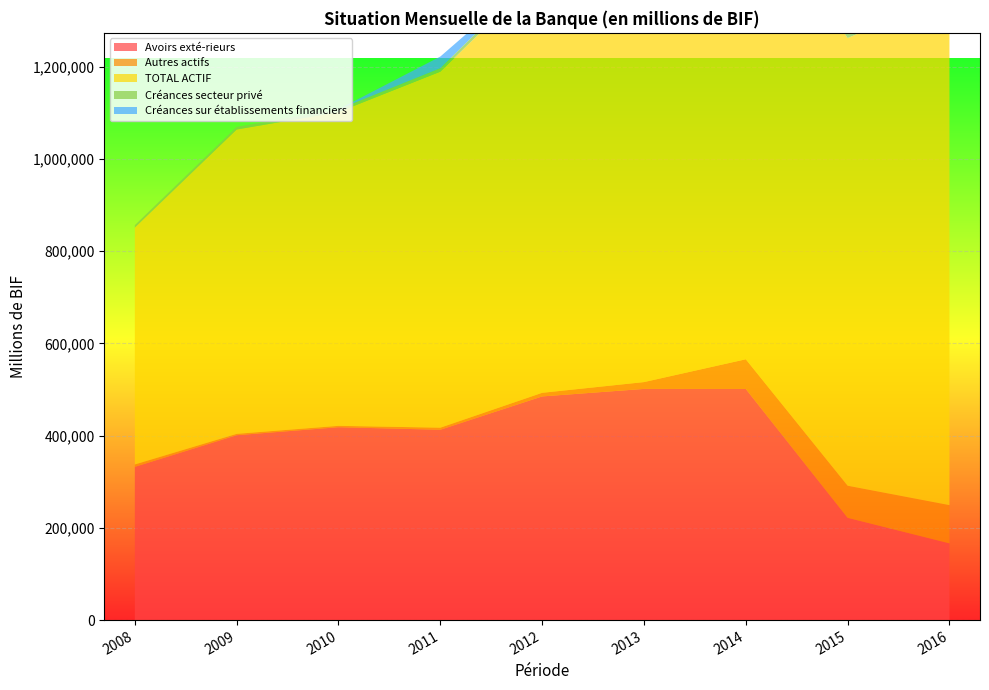

Reading left to right, what are all the values shown in this chart?

Avoirs exté-rieurs: 2008=332289.0	2009=400951.3	2010=418272.2	2011=412743.8	2012=485025.5	2013=501323.5	2014=501214.7	2015=221829.6	2016=166434.7
Autres actifs: 2008=5180.5	2009=2918.8	2010=2976.1	2011=4483.2	2012=7843.9	2013=14789.2	2014=64355.9	2015=69542.2	2016=82875.7
TOTAL ACTIF: 2008=513610.4	2009=659974.9	2010=680429.0	2011=772034.6	2012=911953.8	2013=923747.0	2014=1028666.7	2015=970786.5	2016=1107332.3
Créances secteur privé: 2008=5317.0	2009=5750.7	2010=5970.6	2011=7467.4	2012=9039.4	2013=11040.0	2014=13012.5	2015=15870.1	2016=16702.1
Créances sur établissements financiers: 2008=0.0	2009=0.0	2010=0.0	2011=25301.3	2012=0.0	2013=0.0	2014=2000.0	2015=21800.0	2016=89000.0